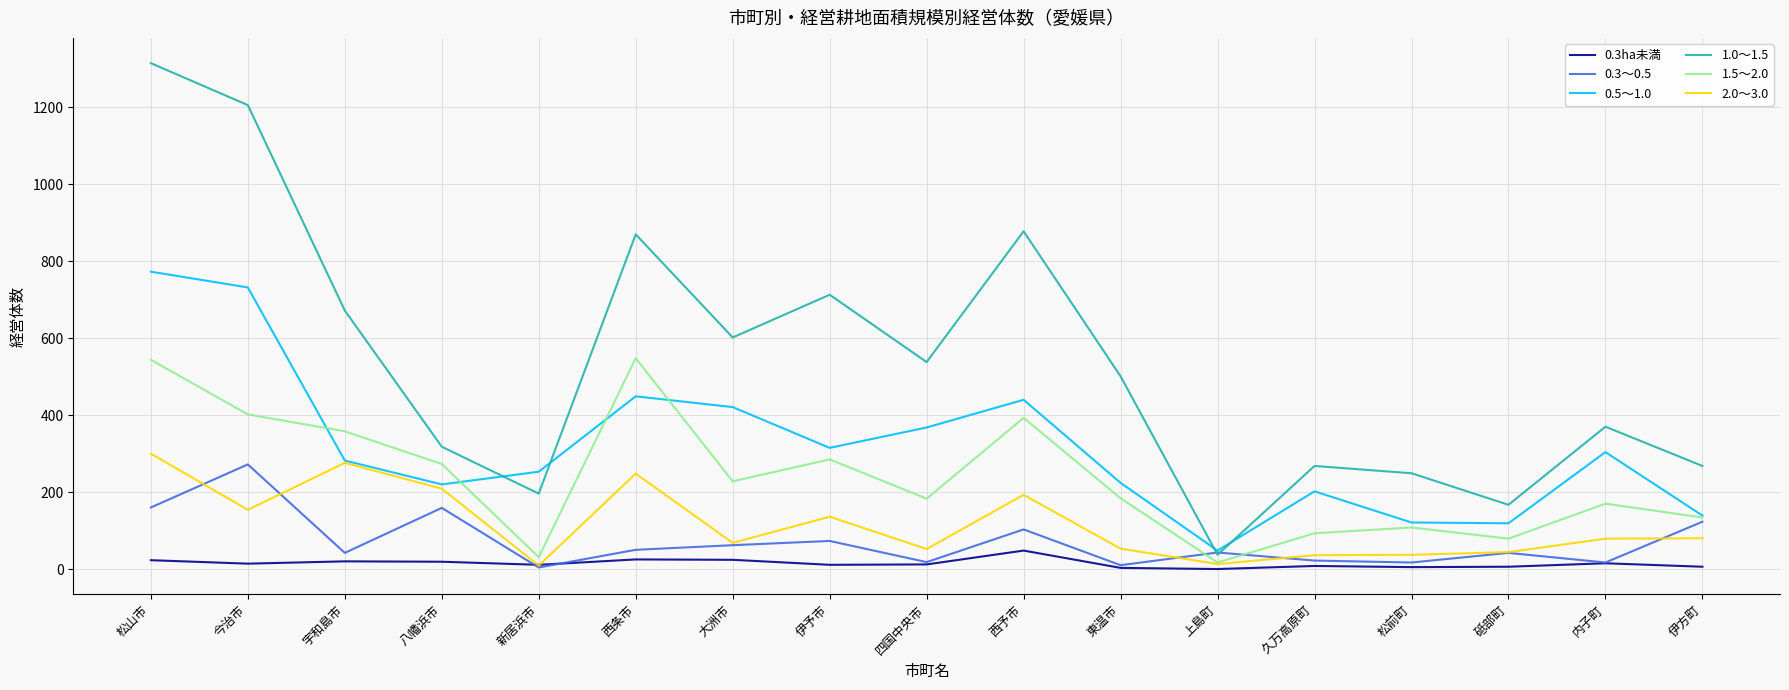

True or false: 1.0～1.5 and 0.3ha未満 cross at least once.

False